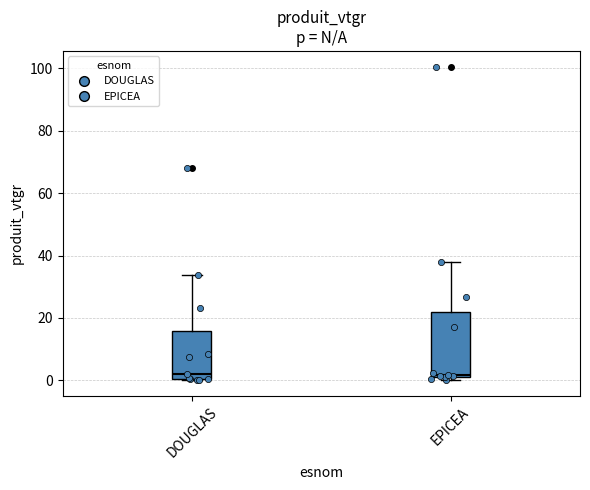

Reading left to right, transcribe this box plot: for each box, give where its median line is, the range the box spans, and where its two whiskers end, as read against the y-axis. The values are not printed on the chart, so give them approximately, as read against the axis.

DOUGLAS: median 2, box 0 to 16, whiskers 0 to 34
EPICEA: median 2, box 2 to 22, whiskers 0 to 38